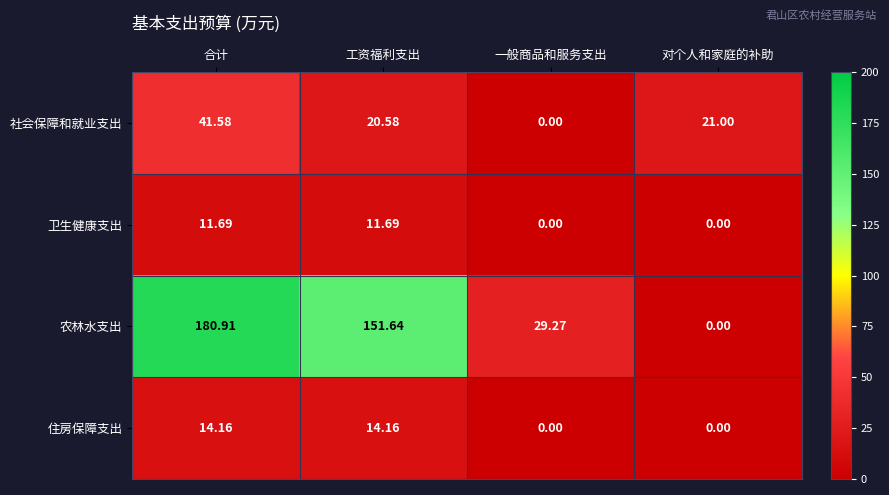

What is the total value across all series at 合计?

248.3